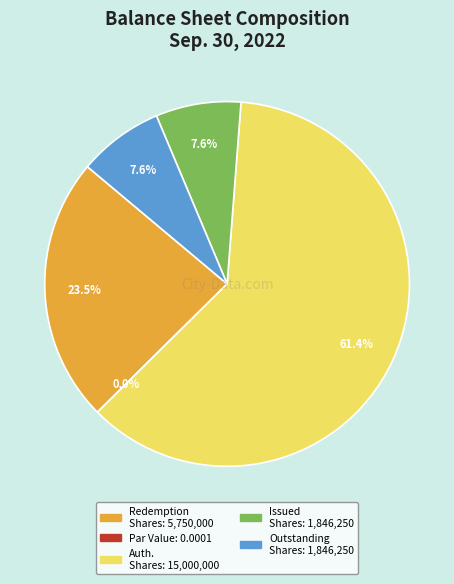

What is the largest slice in the pie chart?

Common stock shares authorized